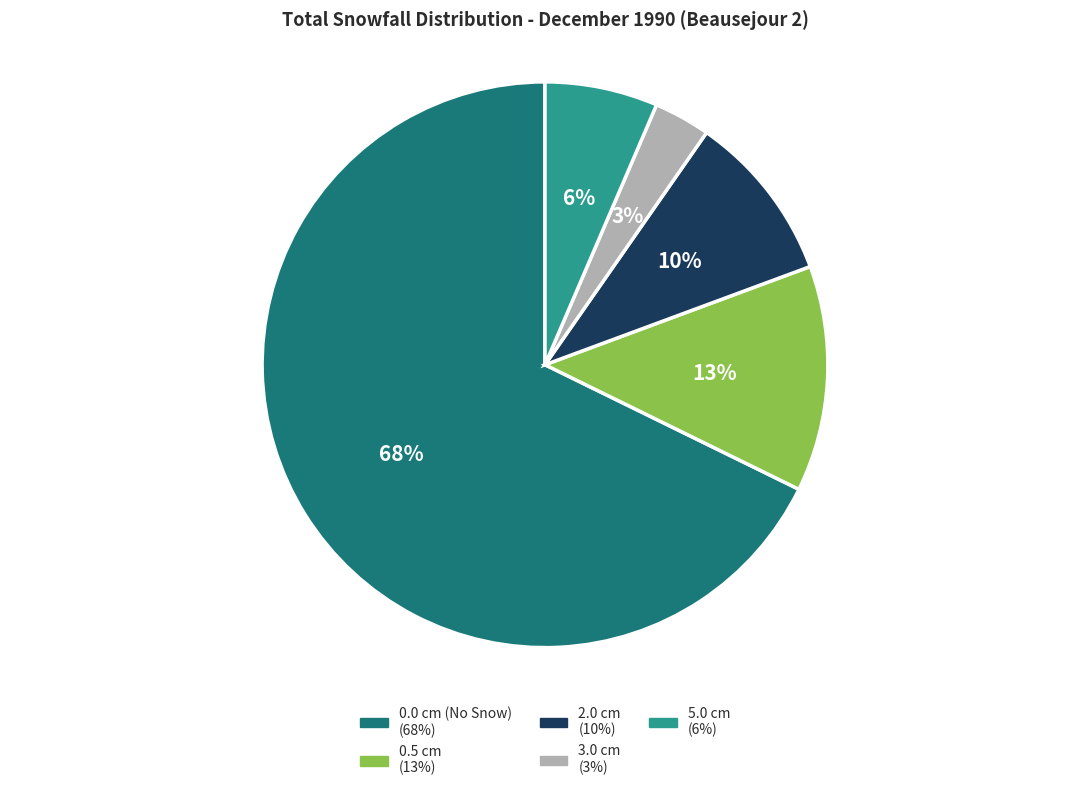

To the nearest percent, what is the difference between the largest and smallest slice percentages?

65%